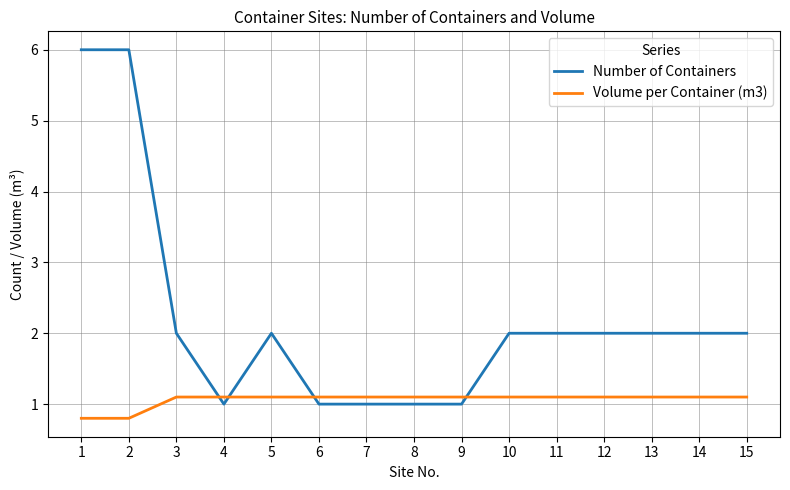

What is the lowest value of the Number of Containers series?

1.0